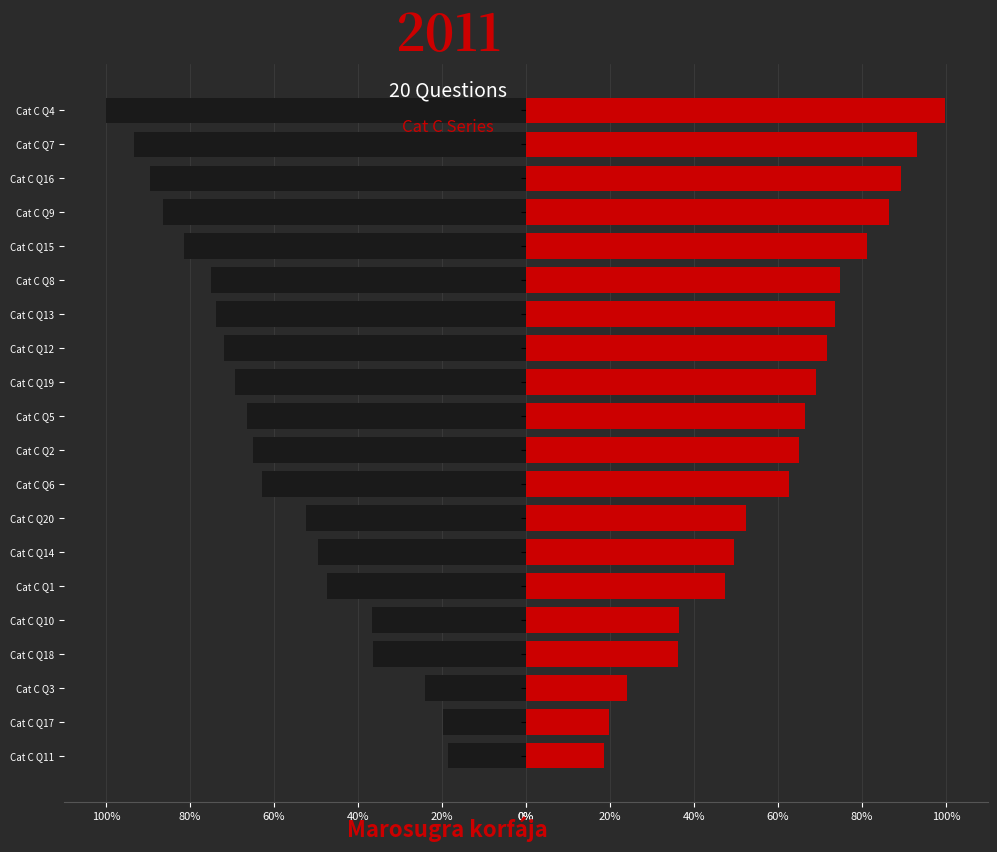

How many series are shown in this chart?

2